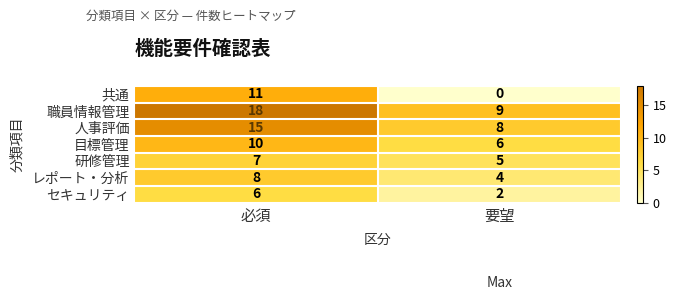

Reading left to right, extract all data points from this chart.

共通: 11	0
職員情報管理: 18	9
人事評価: 15	8
目標管理: 10	6
研修管理: 7	5
レポート・分析: 8	4
セキュリティ: 6	2